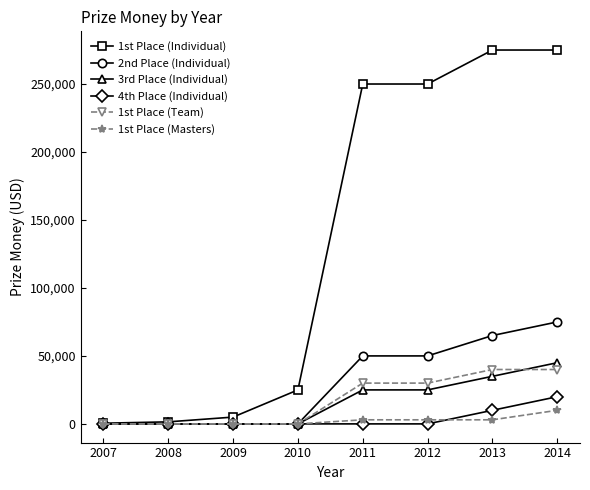

At which category is the sum across all series the highest?

2014